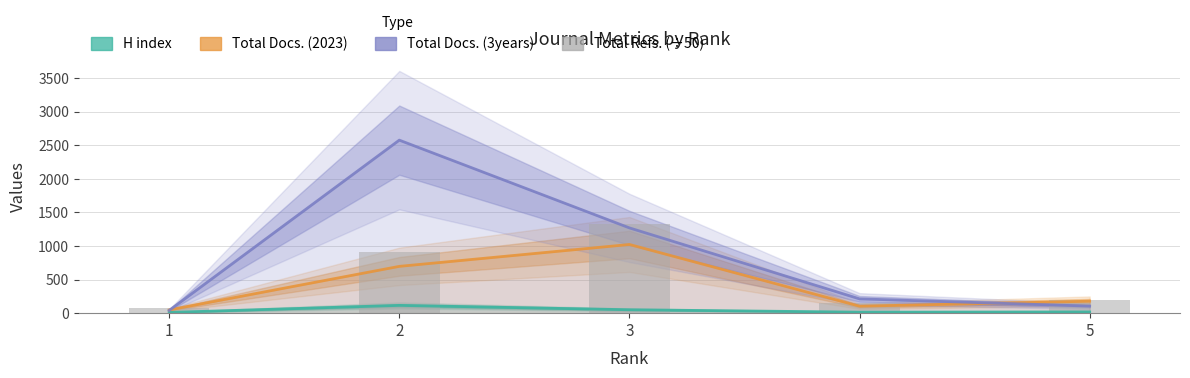

List the series in order of their overall mean, lowest first.

H index, Total Docs. (2023), Total Refs. (÷50), Total Docs. (3years)